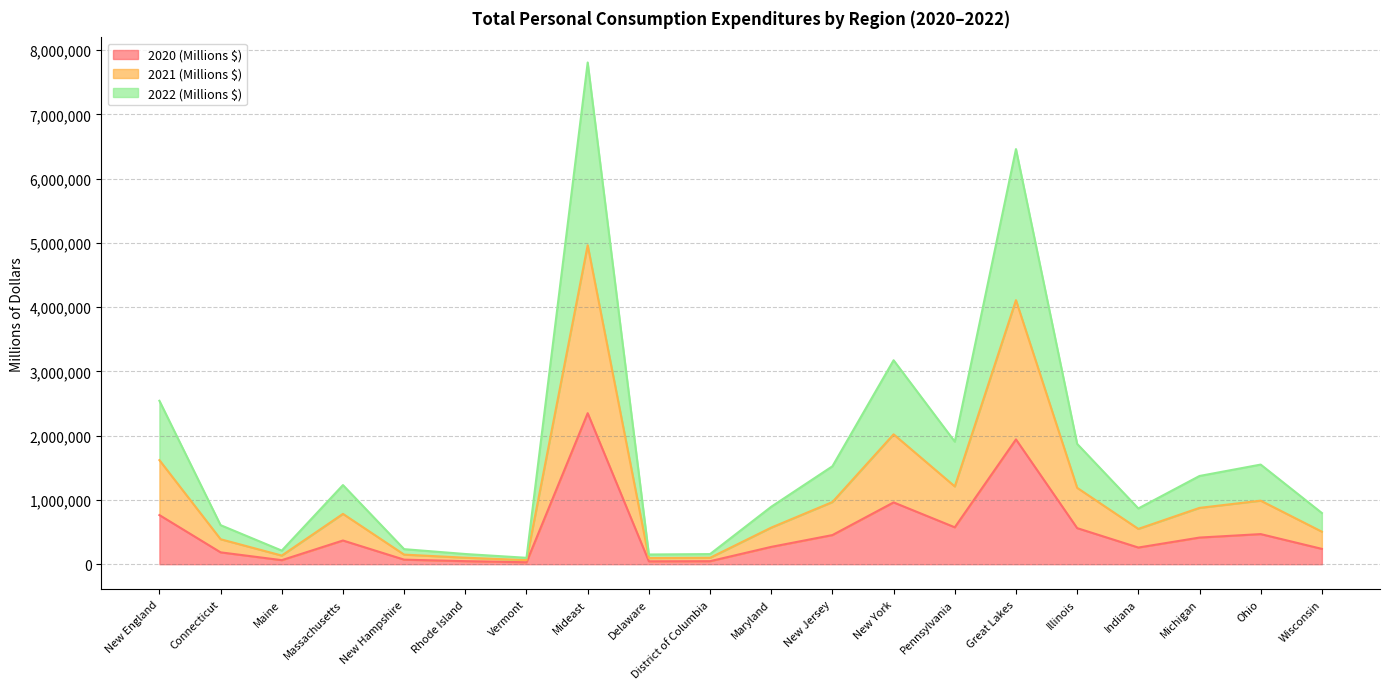

At which category is the sum across all series the highest?

Mideast